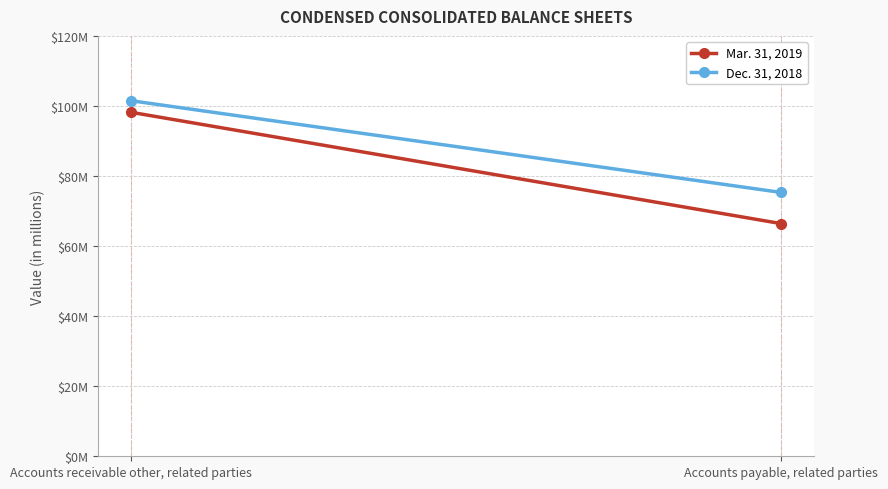

List the series in order of their peak value, highest first.

Dec. 31, 2018, Mar. 31, 2019